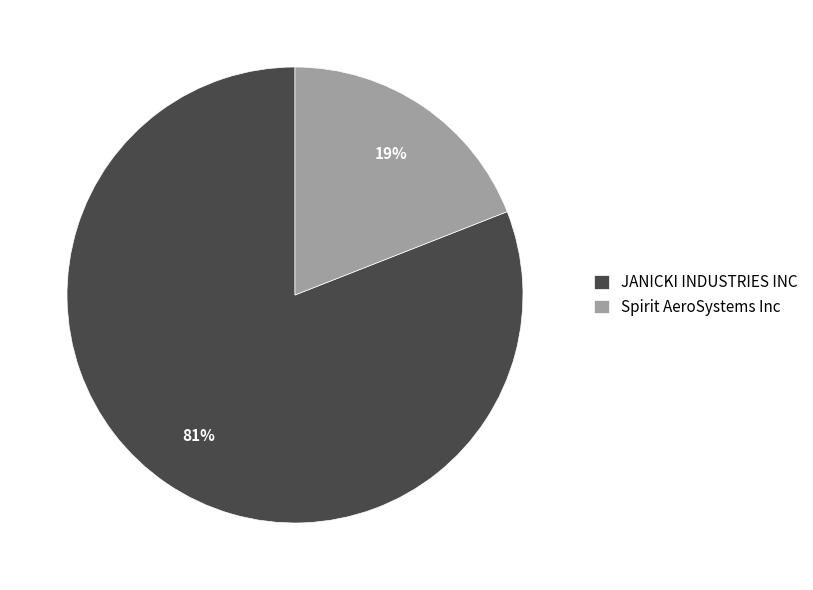

Combined, do JANICKI INDUSTRIES INC and Spirit AeroSystems Inc account for over 50%?

Yes